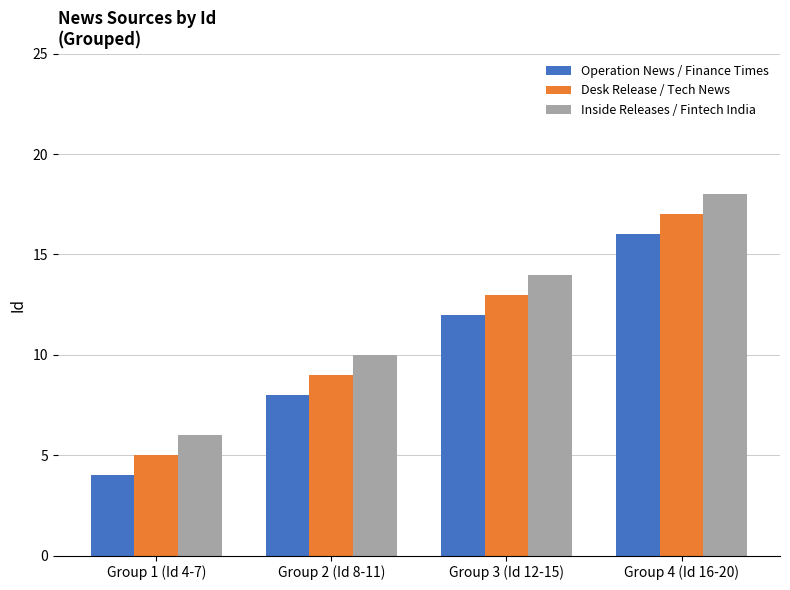

At which category is the sum across all series the highest?

Group 4 (Id 16-20)